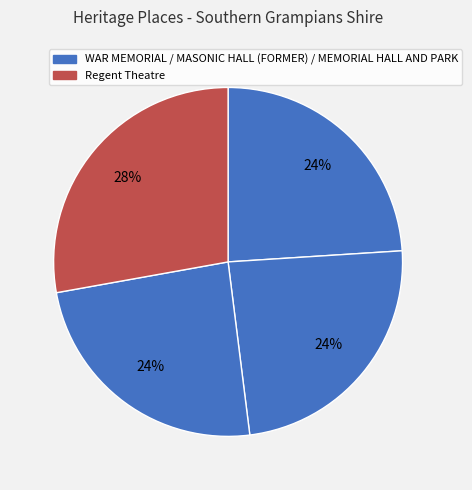

How many slices are in this pie chart?

4